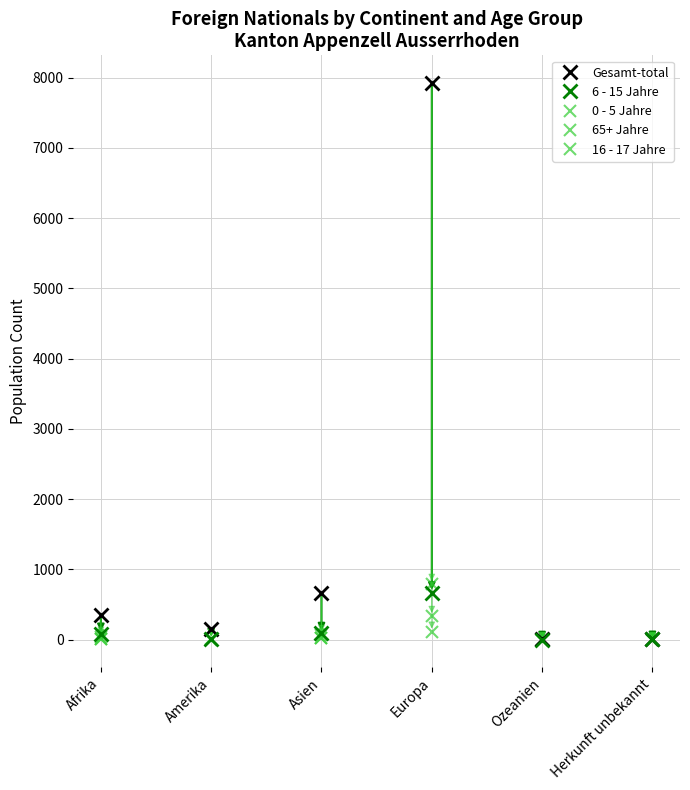

What position from the right is Afrika?

6